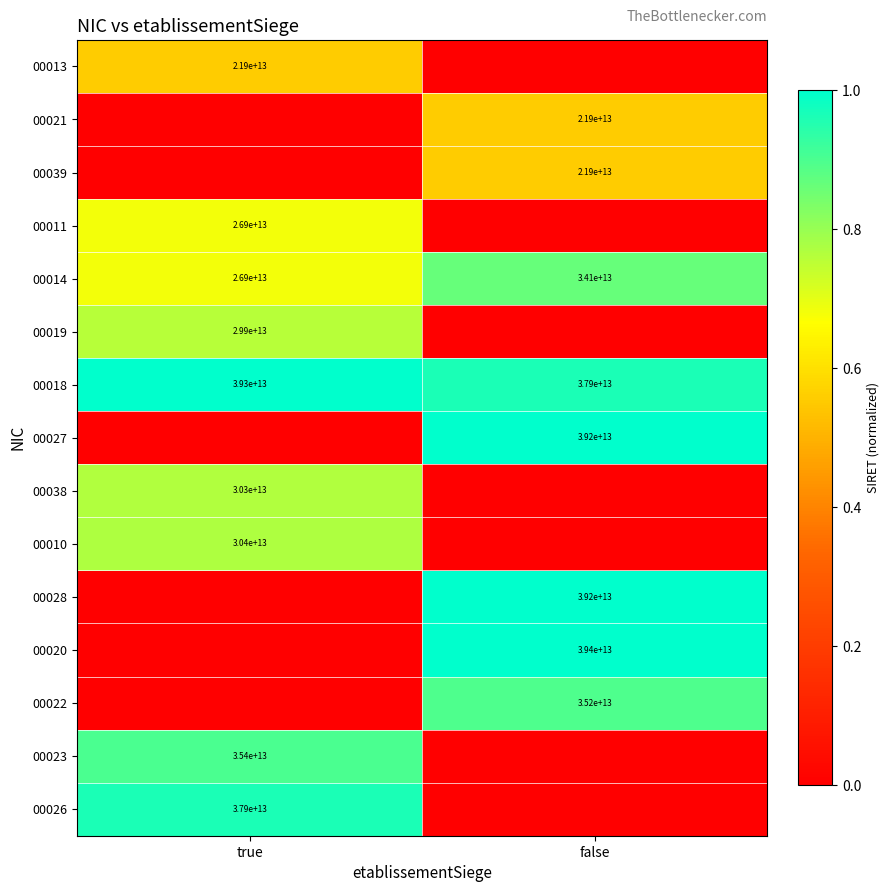

What is the total value across all series at false?

6.8